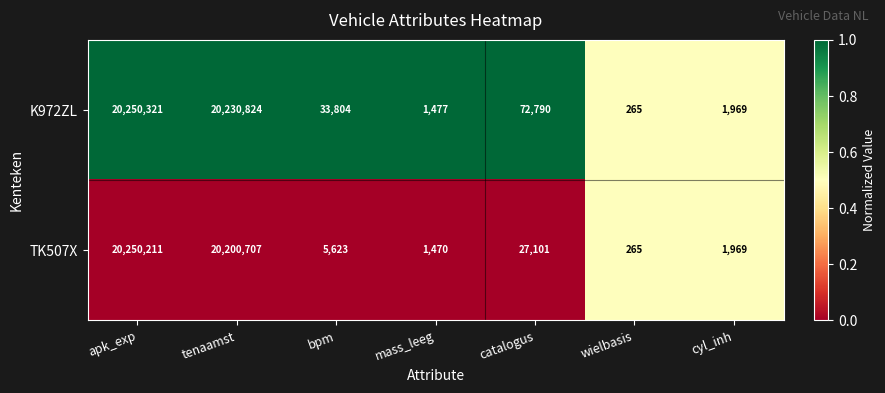

At which category is the sum across all series the highest?

apk_exp